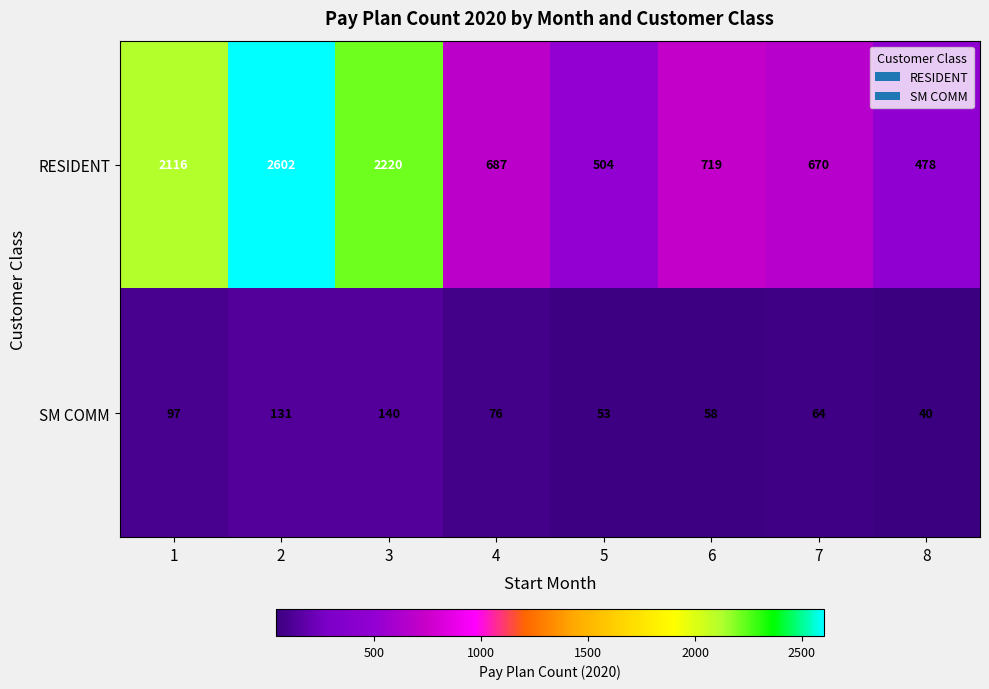

The RESIDENT series shows 285 at 8. True or false?

False